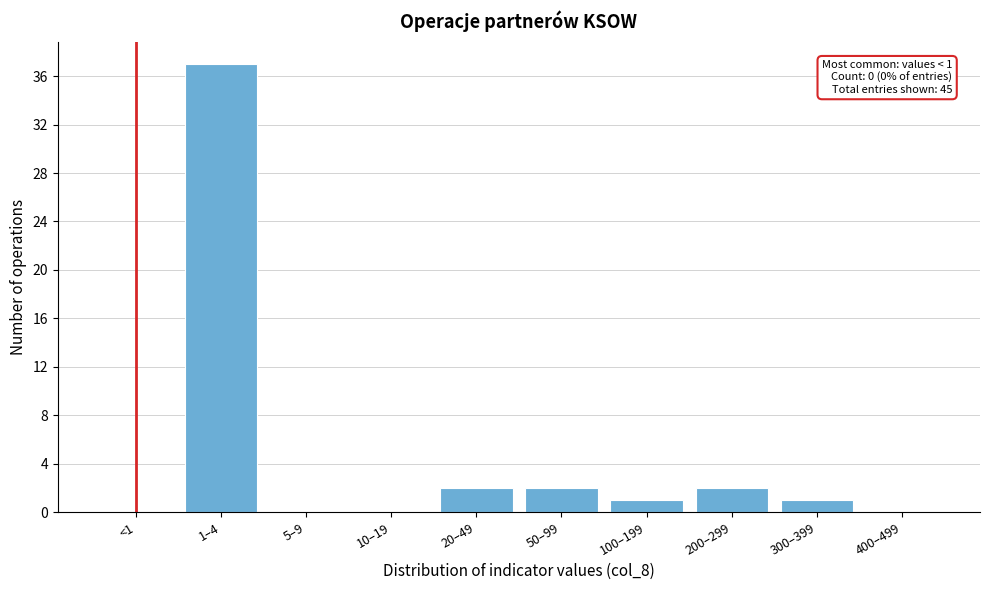

Reading left to right, what are all the values shown in this chart?

<1=0	1–4=37	5–9=0	10–19=0	20–49=2	50–99=2	100–199=1	200–299=2	300–399=1	400–499=0